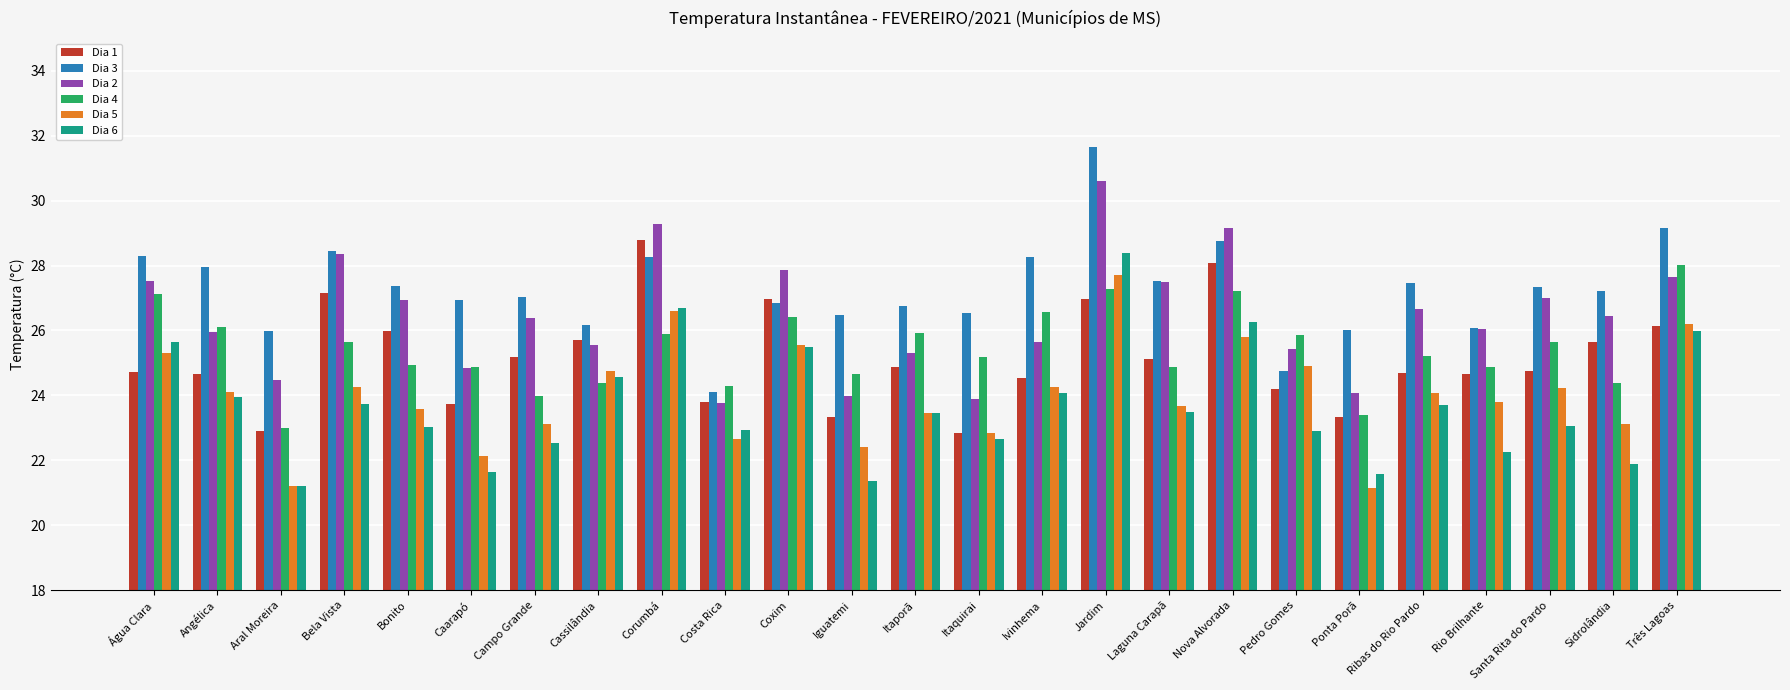

At which label does Dia 2 reach its peak?

Jardim